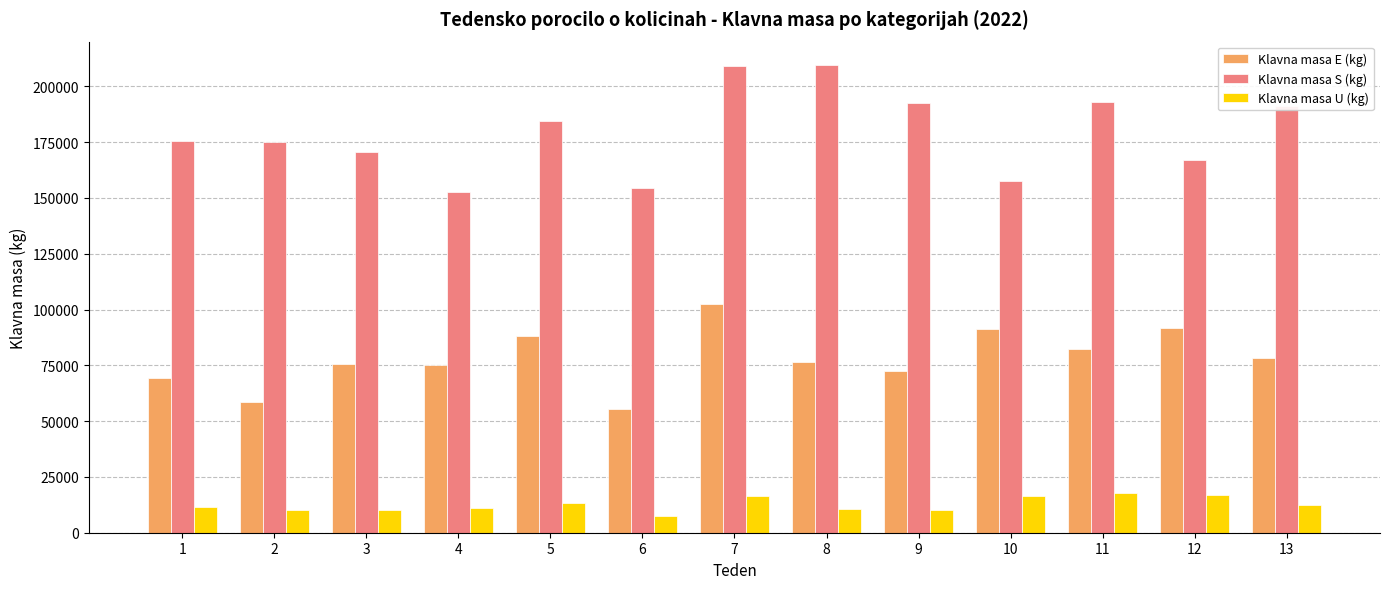

Which category has the lowest value in the Klavna masa U (kg) series?

6